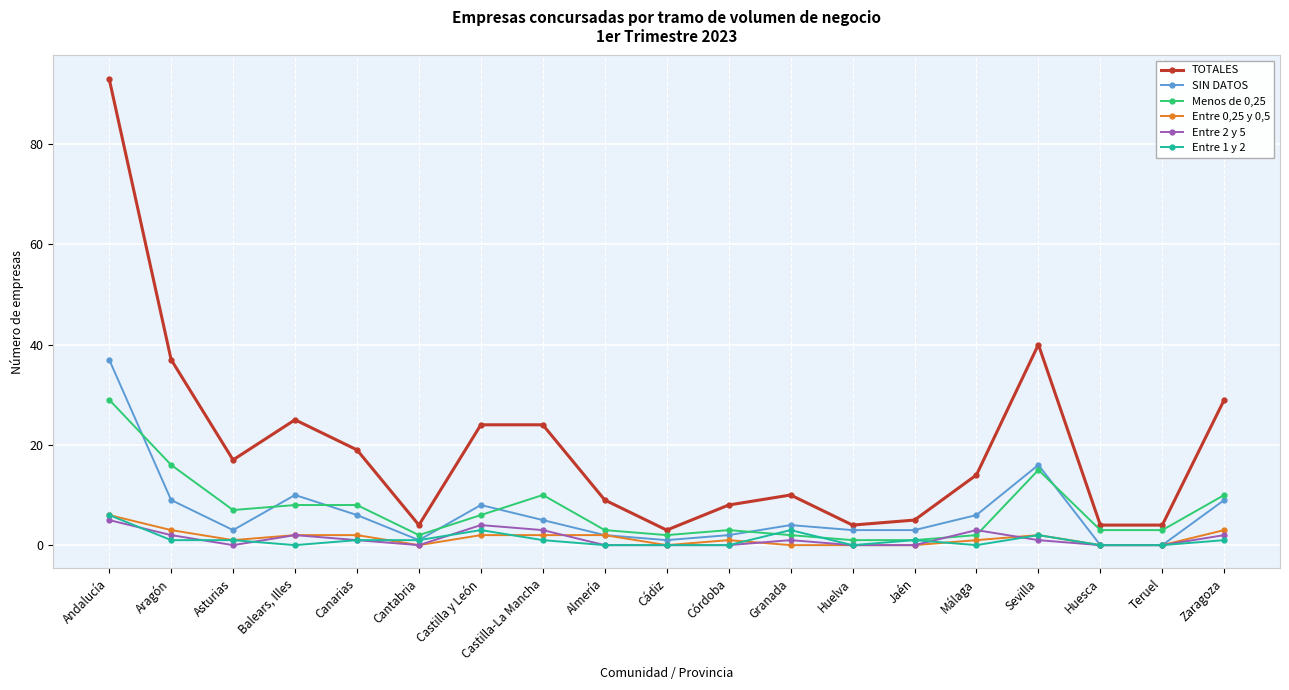

The Menos de 0,25 series shows 29 at Andalucía. True or false?

True